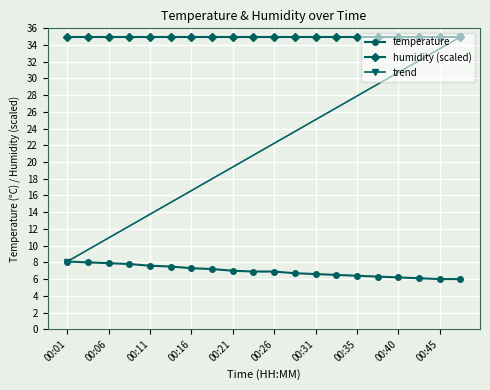

At which label is the value closest to 7?

00:21